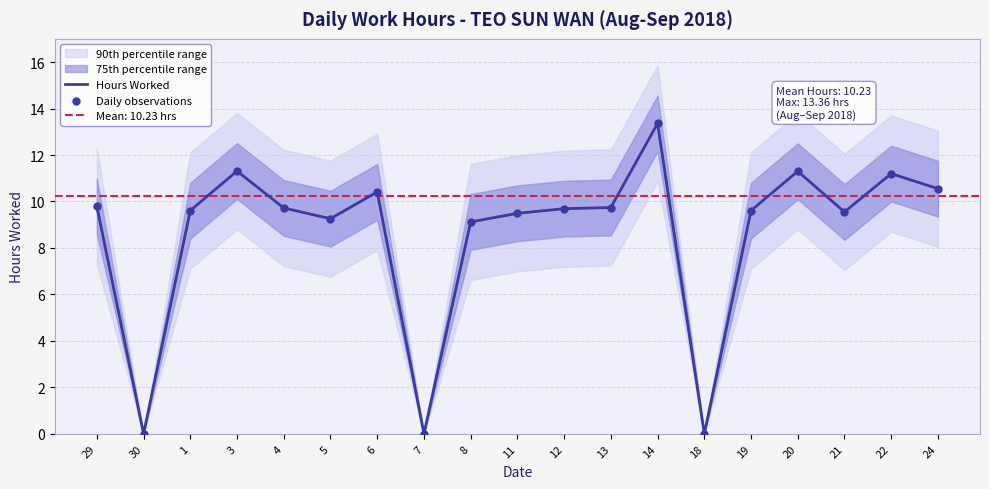

What is the highest value of the Hours Worked series?

13.4